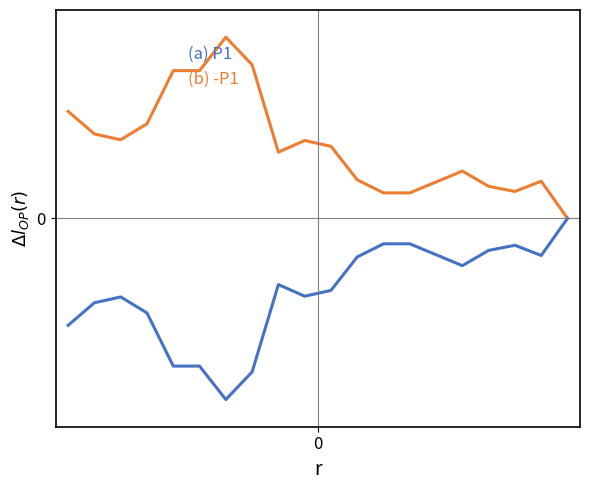

What are all the series names shown in the legend?

(a) P1, (b) -P1